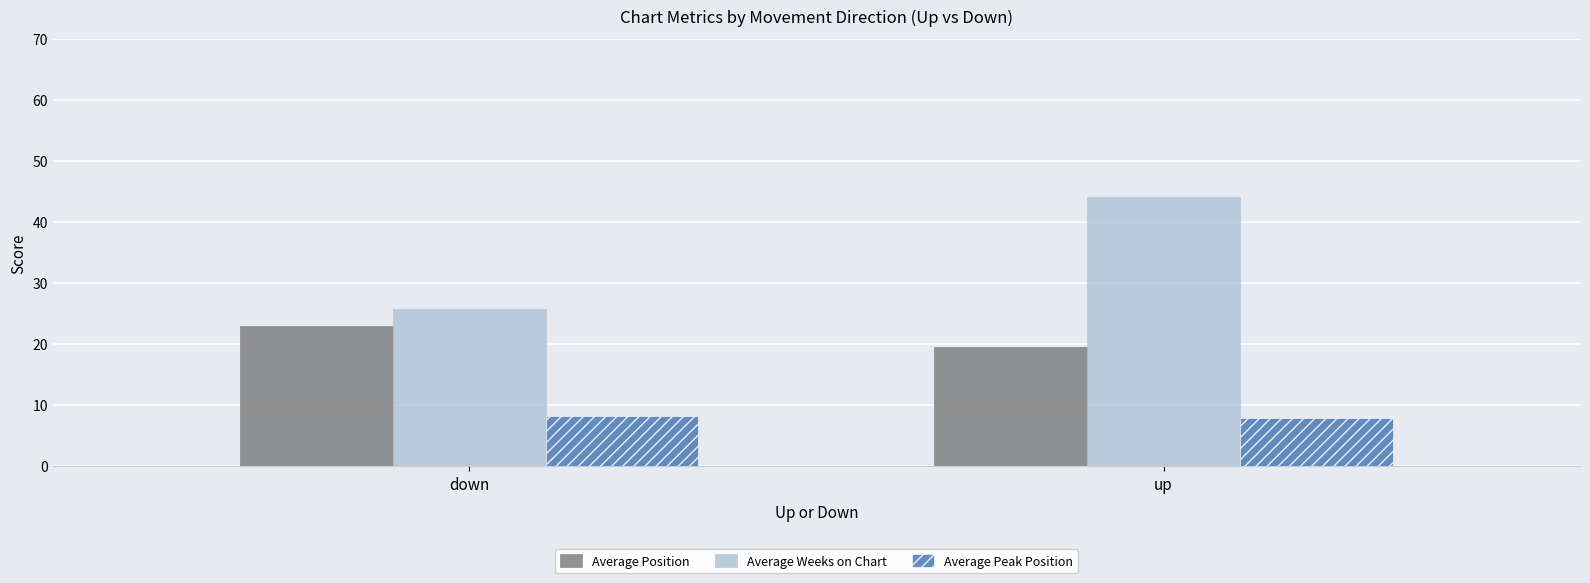

What is the minimum value shown in the chart?

7.9